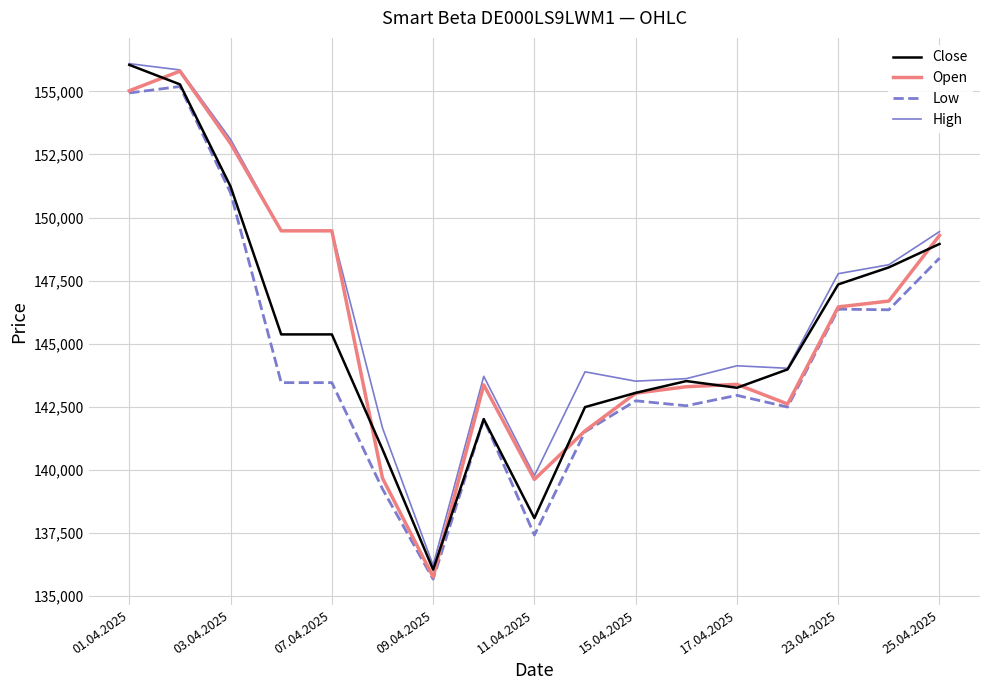

What is the lowest value of the Open series?

135762